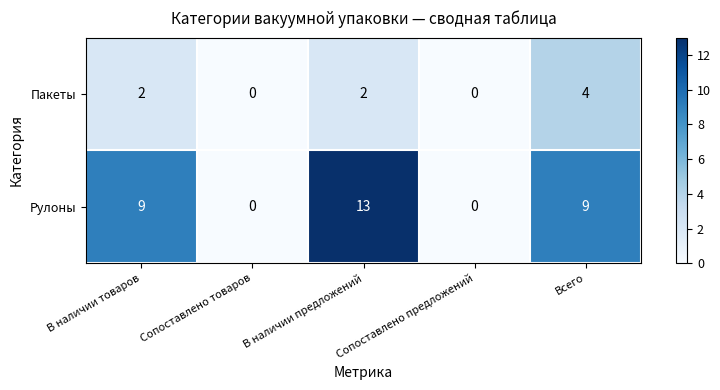

What is the total value across all series at В наличии товаров?

11